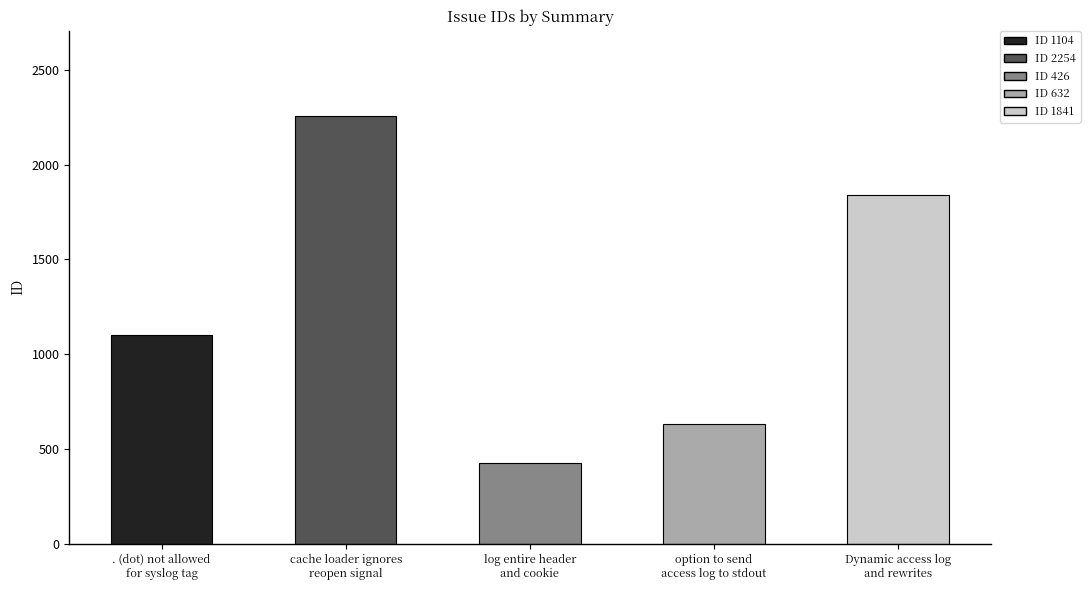

Which has a higher value, option to send
access log to stdout or cache loader ignores
reopen signal?

cache loader ignores
reopen signal